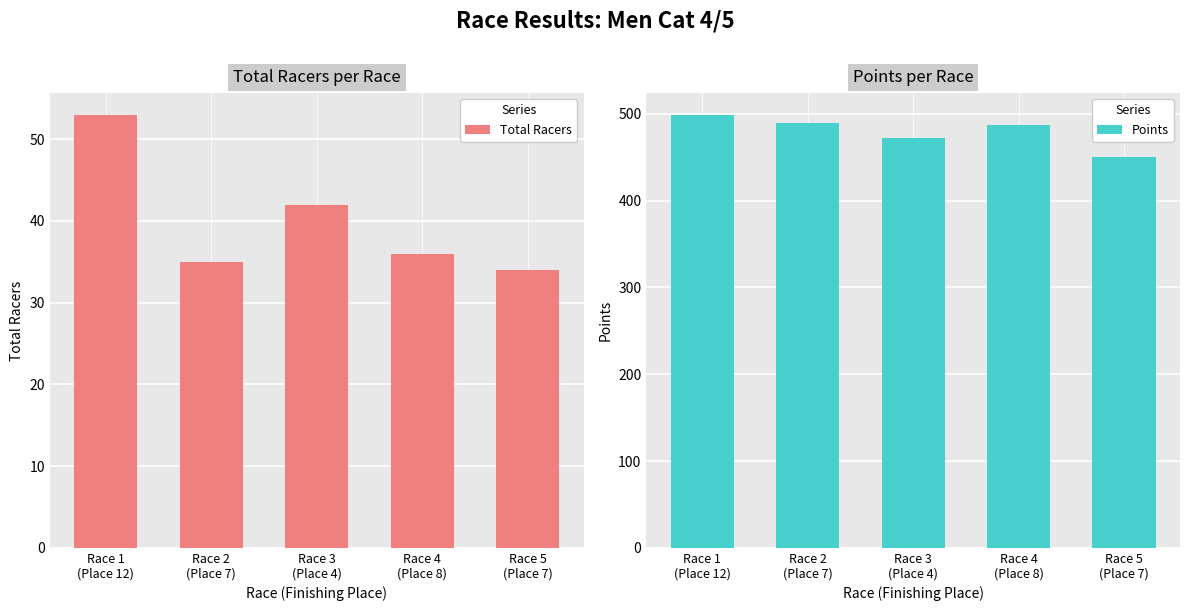

Is the value of Total Racers at Race 2
(Place 7) greater than the value of Points at Race 4
(Place 8)?

No